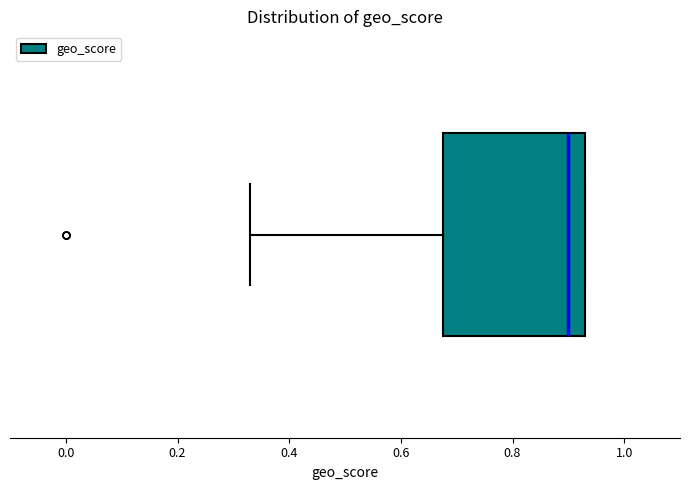

Read this box plot against the x-axis: the position of the median line, the range covered by the box, and the ends of both whiskers. The values are not printed on the chart, so give them approximately, as read against the axis.

median 0.90, box 0.68 to 0.94, whiskers 0.34 to 0.94